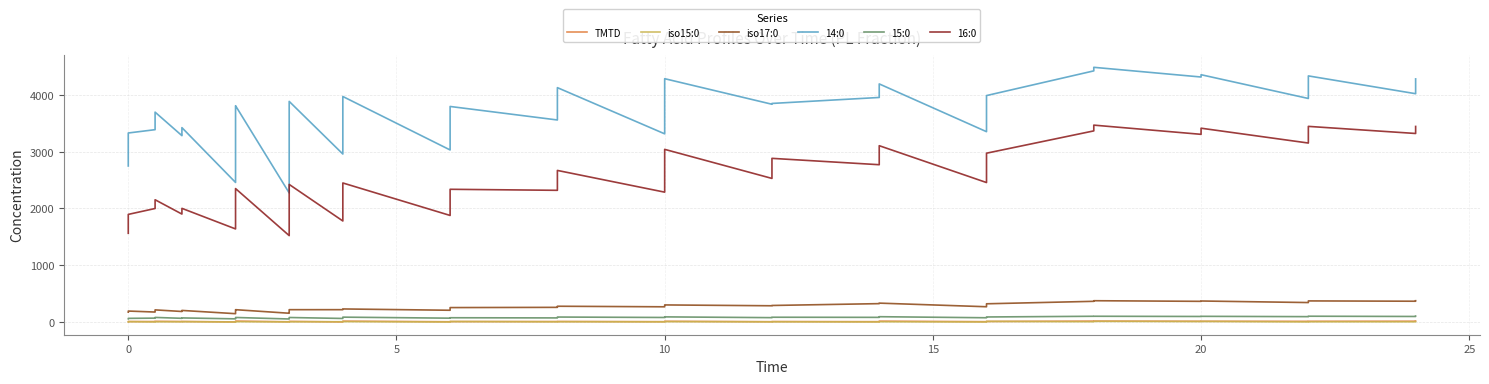

In 14:0, how many points are higher than both neighbors (excluding endpoints)?

12